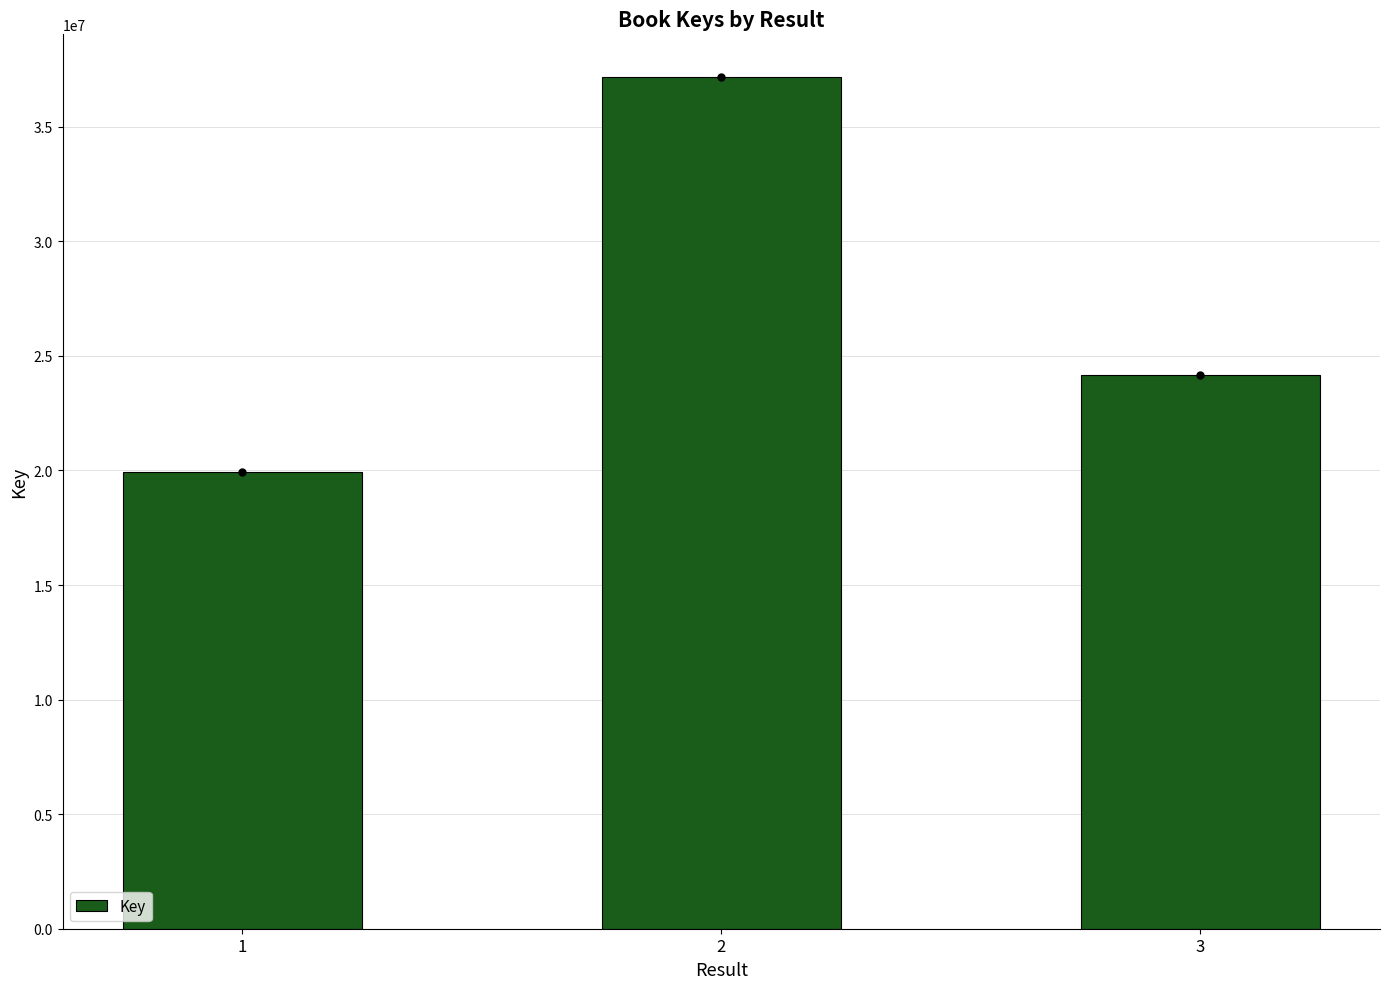

Rank the categories by value from highest to lowest.

2, 3, 1